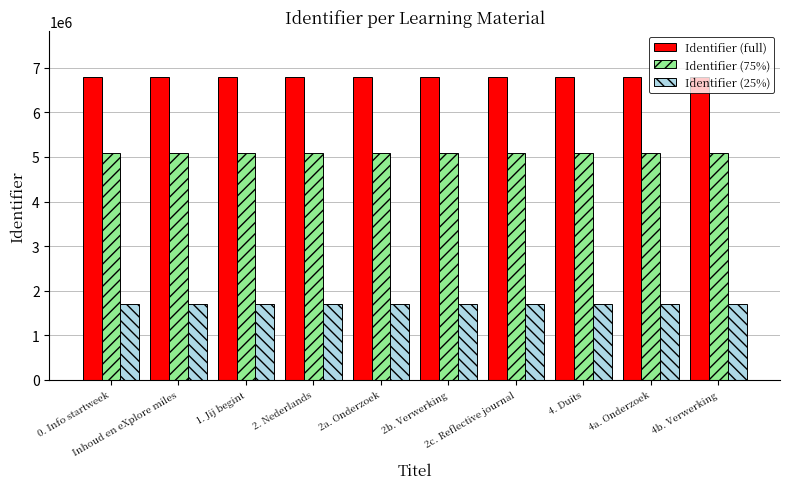

What position from the left is 4b. Verwerking?

10